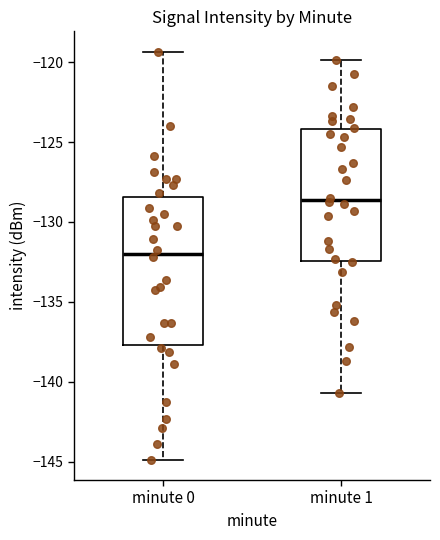

Where does the lower whisker of the box for minute 1 end on the y-axis? The values are not printed on the chart, so give them approximately, as read against the axis.

-140.5